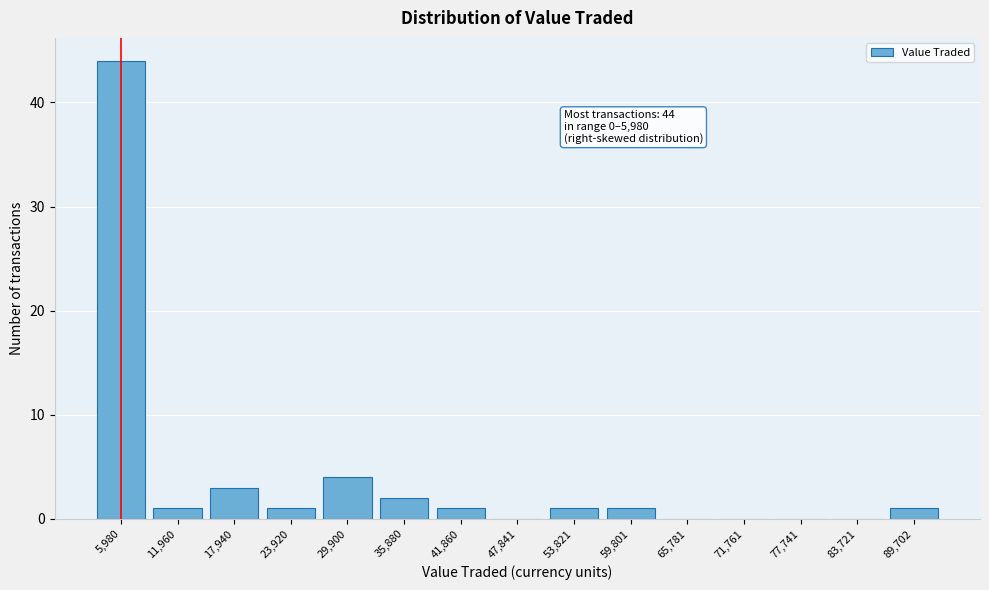

Reading left to right, what are all the values shown in this chart?

5,980=44	11,960=1	17,940=3	23,920=1	29,900=4	35,880=2	41,860=1	47,841=0	53,821=1	59,801=1	65,781=0	71,761=0	77,741=0	83,721=0	89,702=1